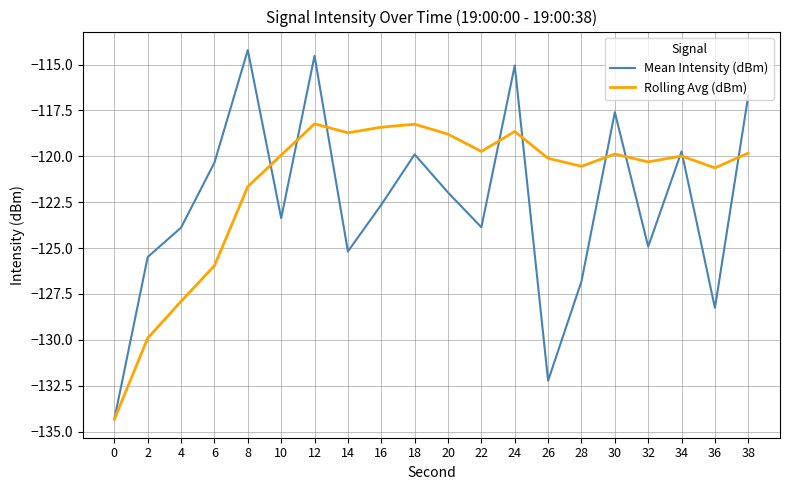

Between 16 and 36, which series saw the biggest shift?

Mean Intensity (dBm)